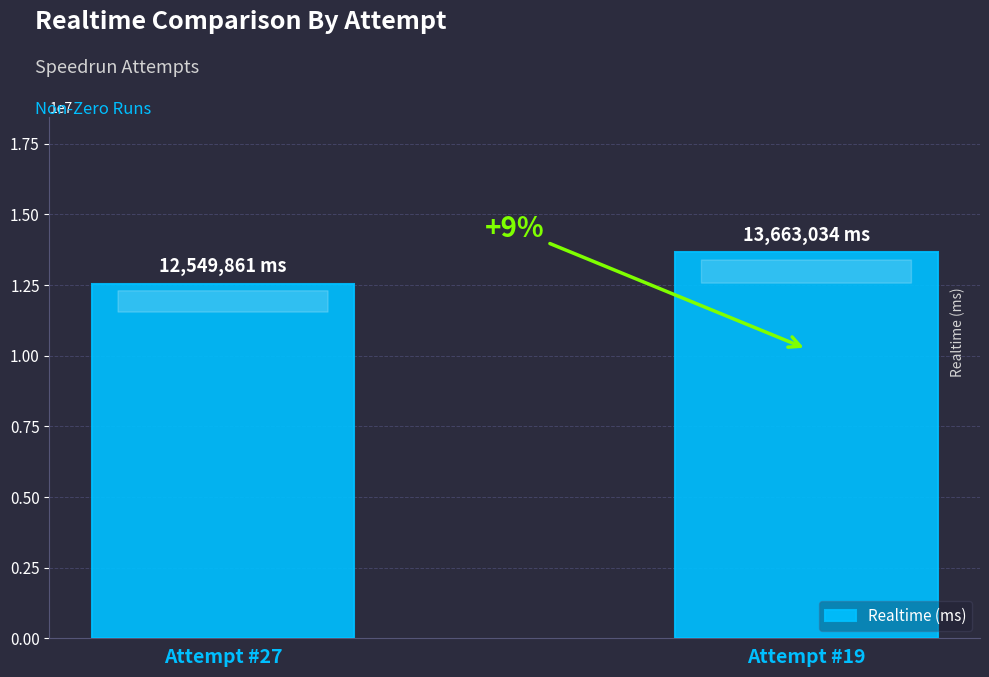

Is it true that the value at Attempt #27 is 5556166?

False